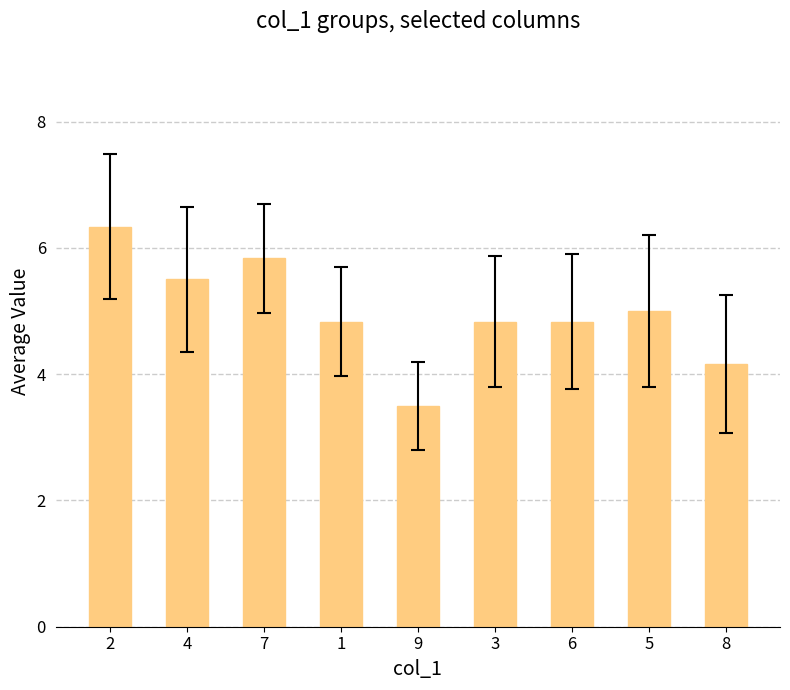

What is the maximum value shown in the chart?

6.3